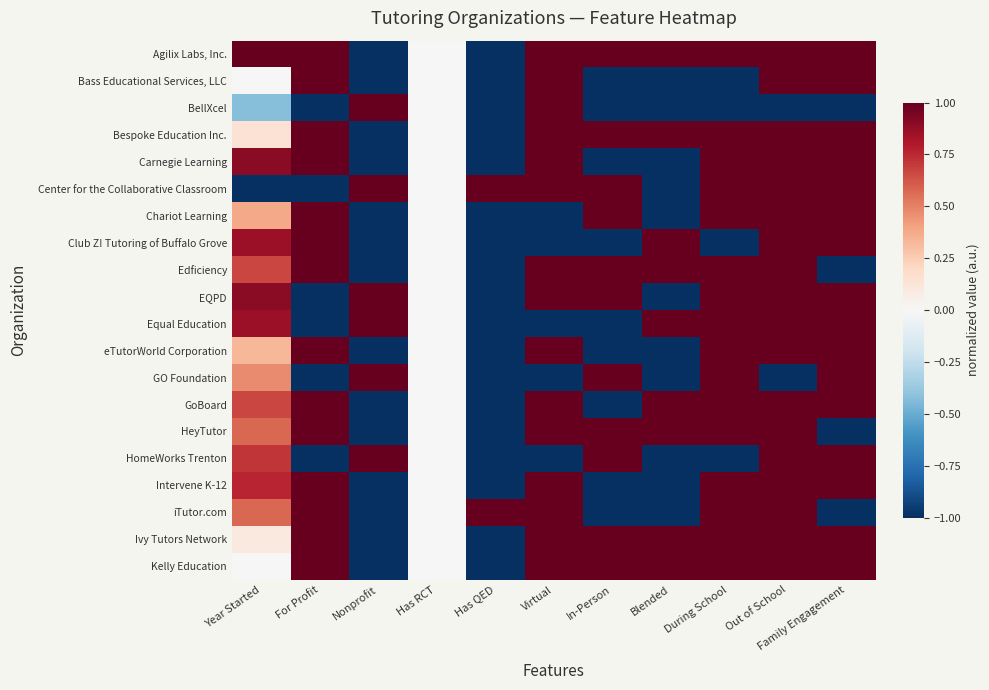

What is the minimum value shown in the chart?

-1.0